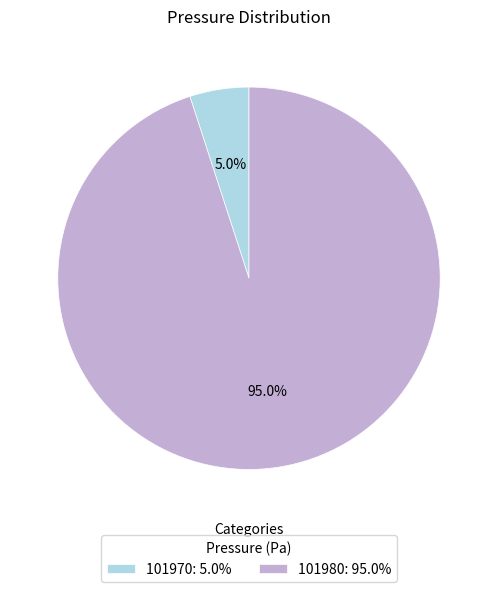

Is there a majority slice in this chart?

Yes